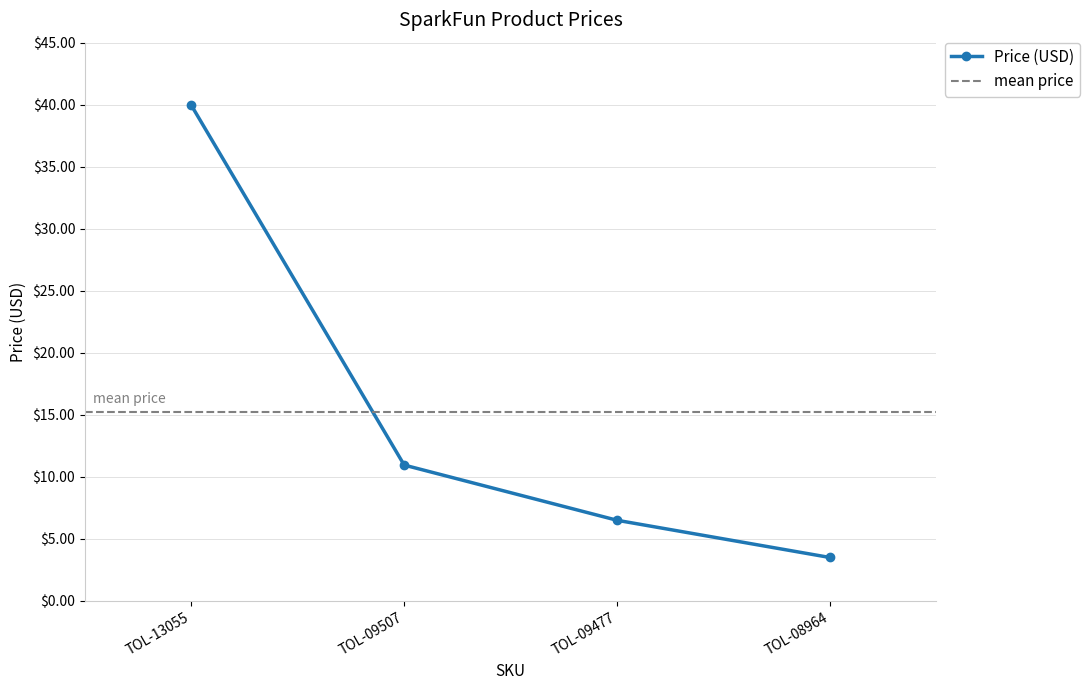

How many data points are above 10?

2